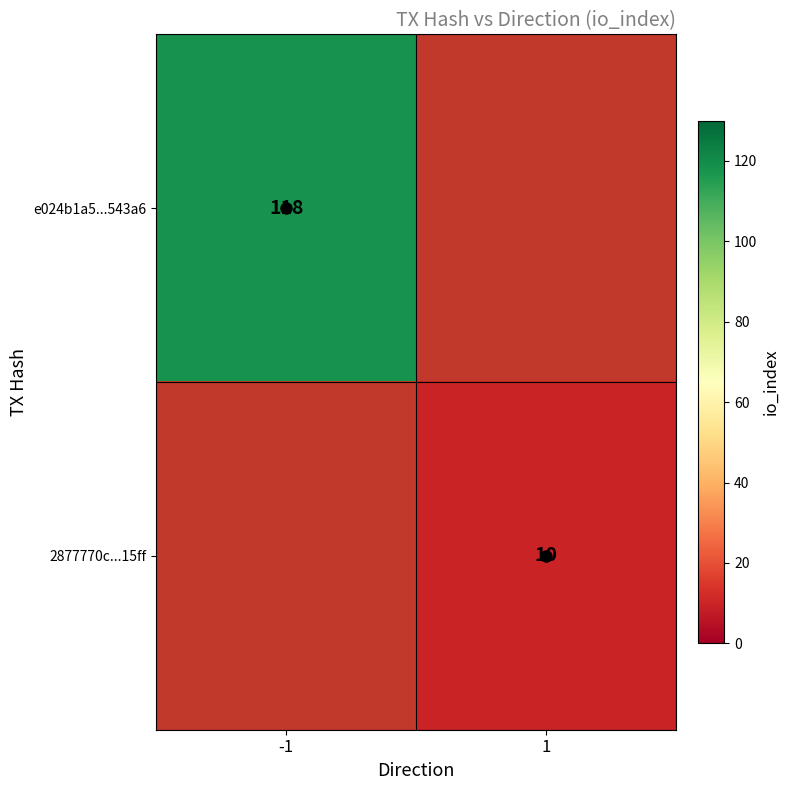

How many data points does each series have?

2